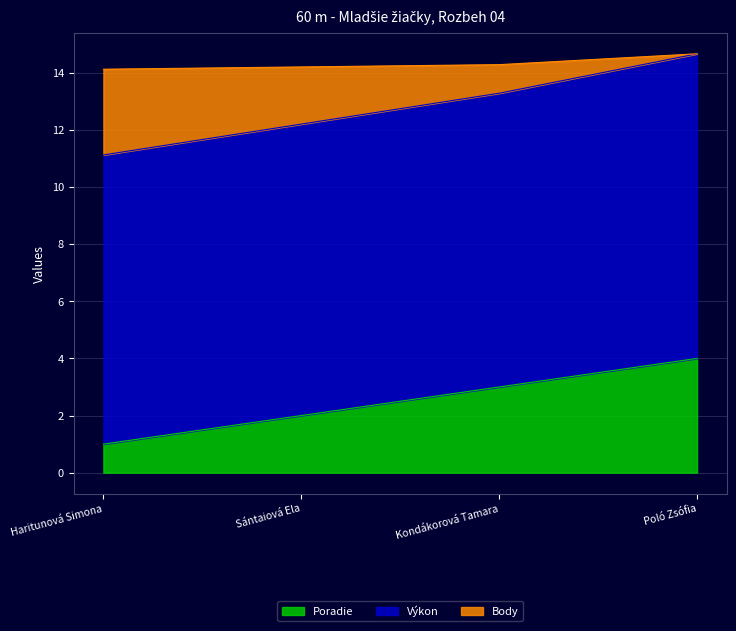

Which has a higher value, Kondákorová Tamara or Poló Zsófia?

Poló Zsófia